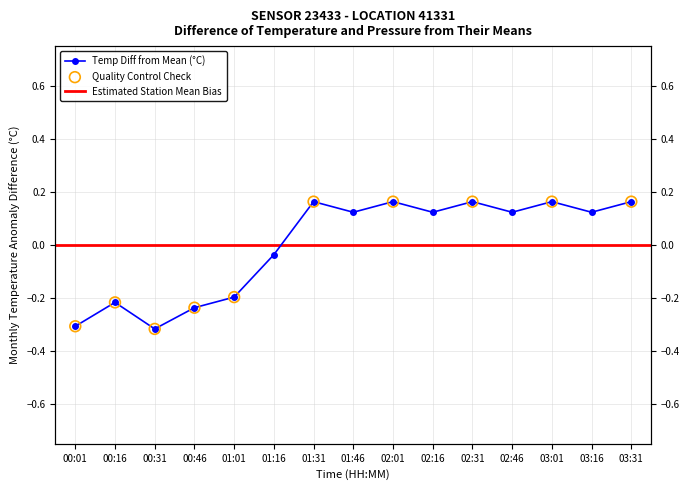

Between 02:16 and 01:31, which is larger?

01:31